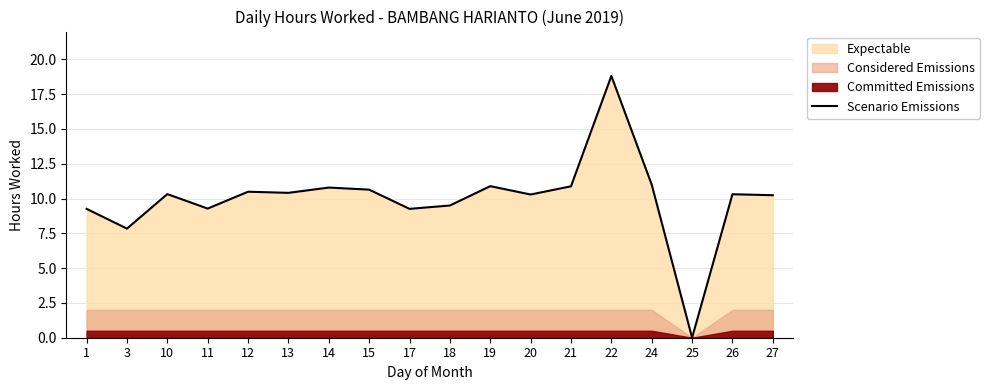

Does the chart display data point markers on the line(s)?

No